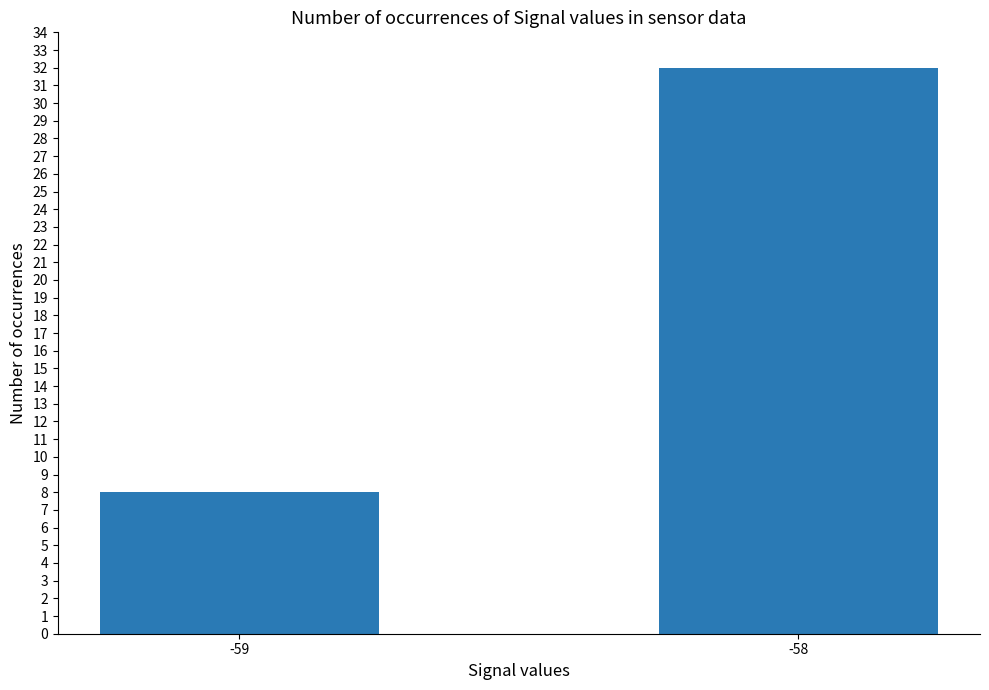

Where is the data nearest to the value 20?

-59